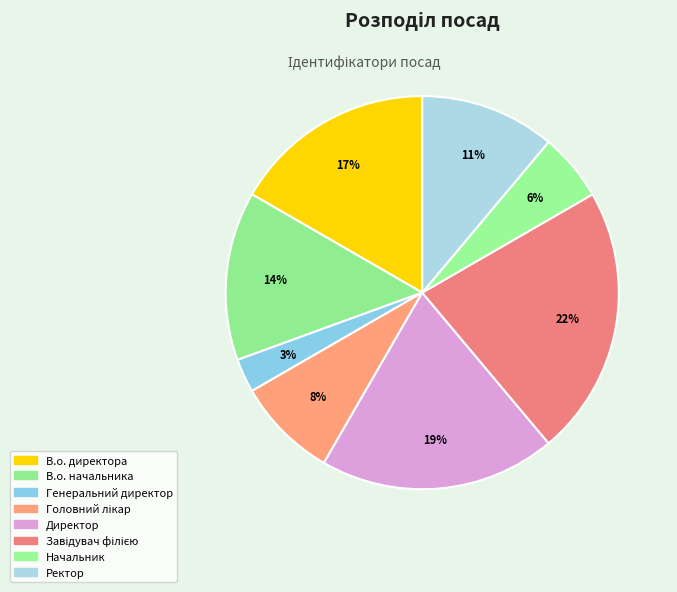

Which slice is the smallest?

Генеральний директор